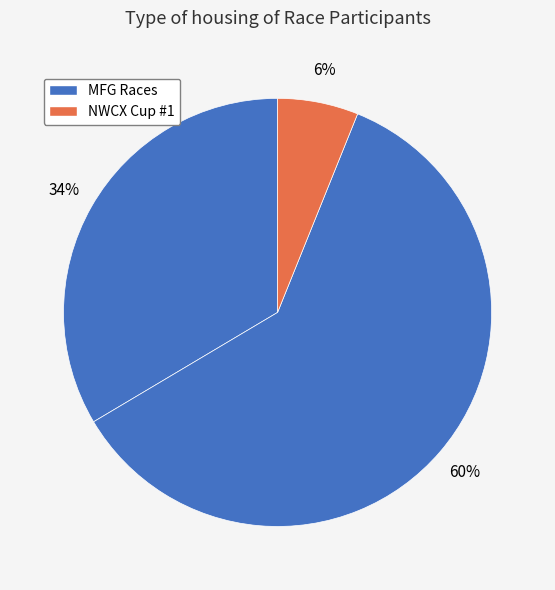

Does any single category account for the majority?

Yes